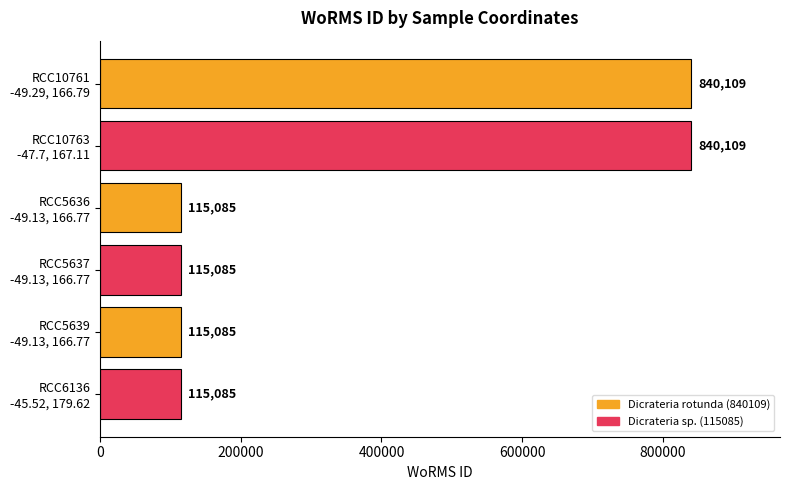

What is the difference between the second highest and second lowest values?

725024